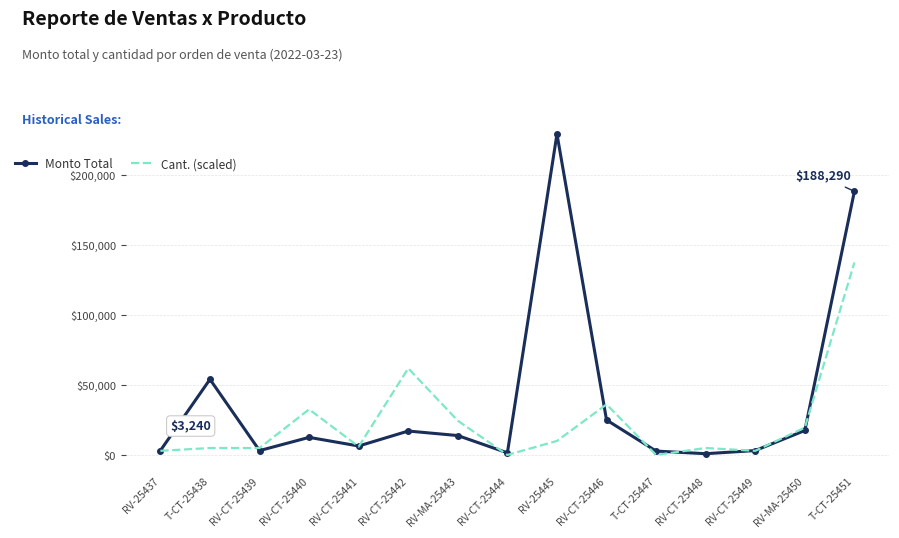

After their last crossing, which series has the higher values: Monto Total or Cant. (scaled)?

Monto Total